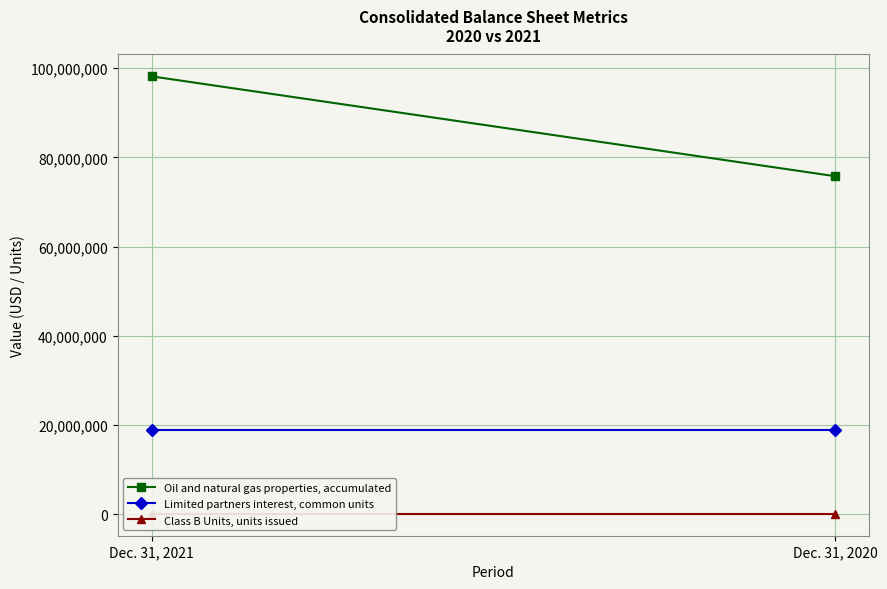

Which category has the lowest value in the Limited partners interest, common units series?

Dec. 31, 2021